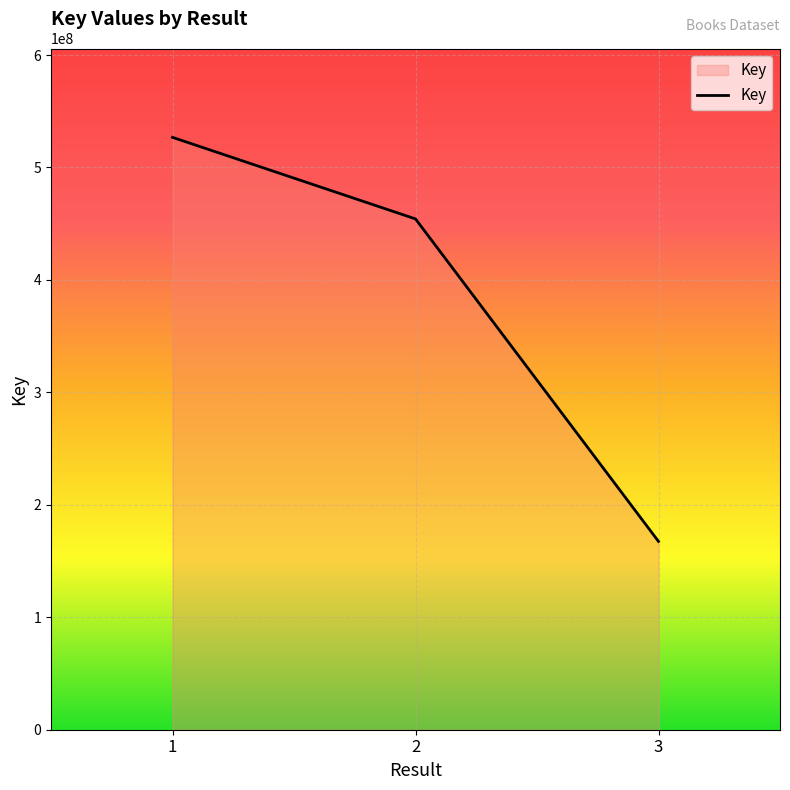

The value at 2 is 214301763. True or false?

False